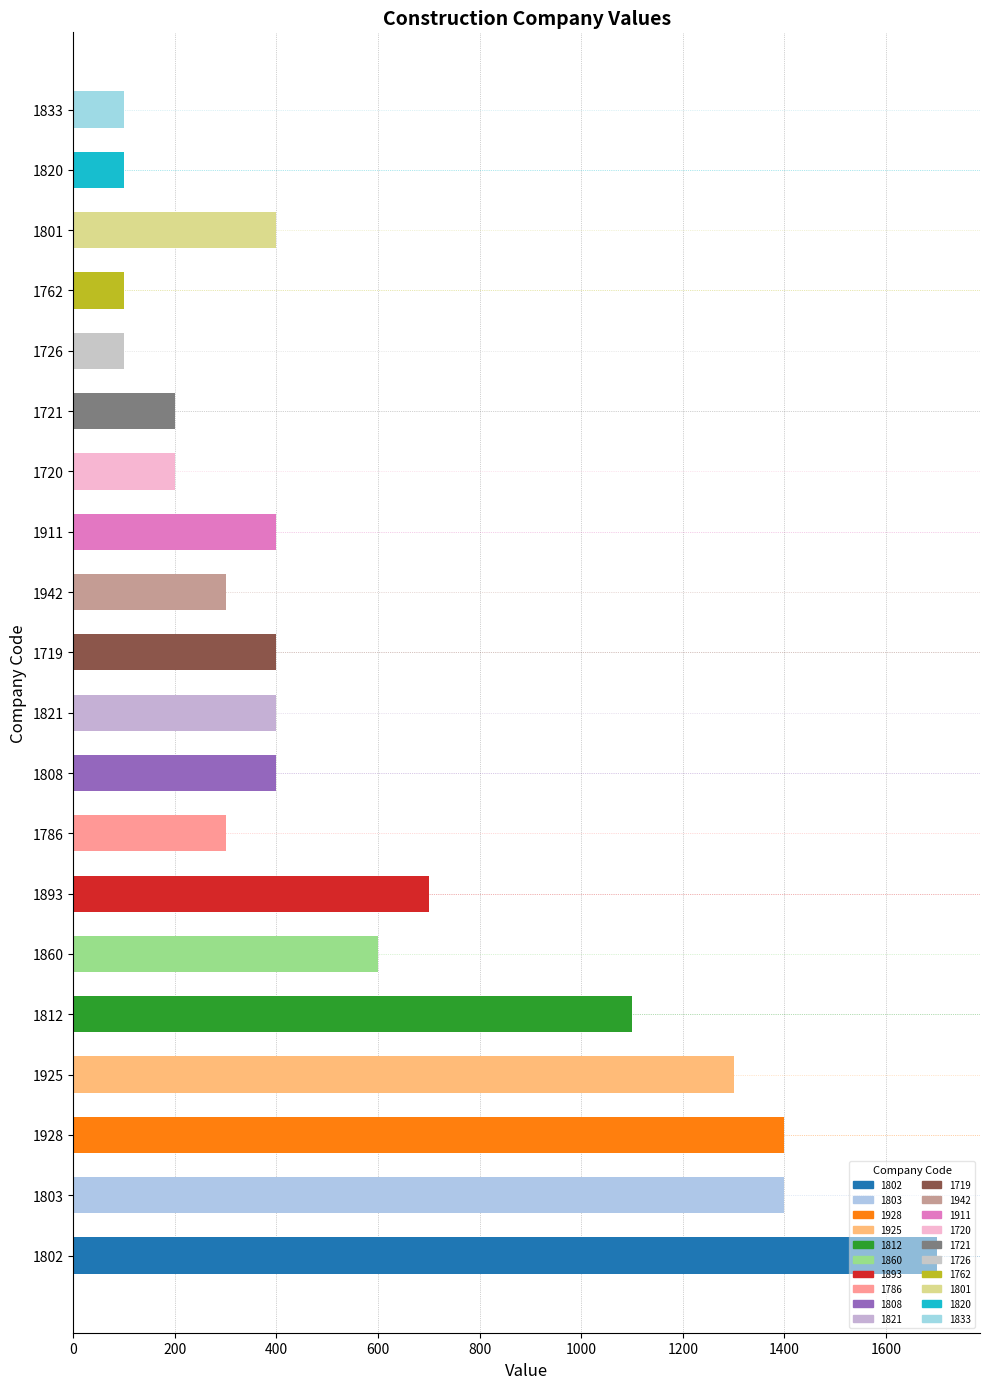

What is the minimum value shown in the chart?

100